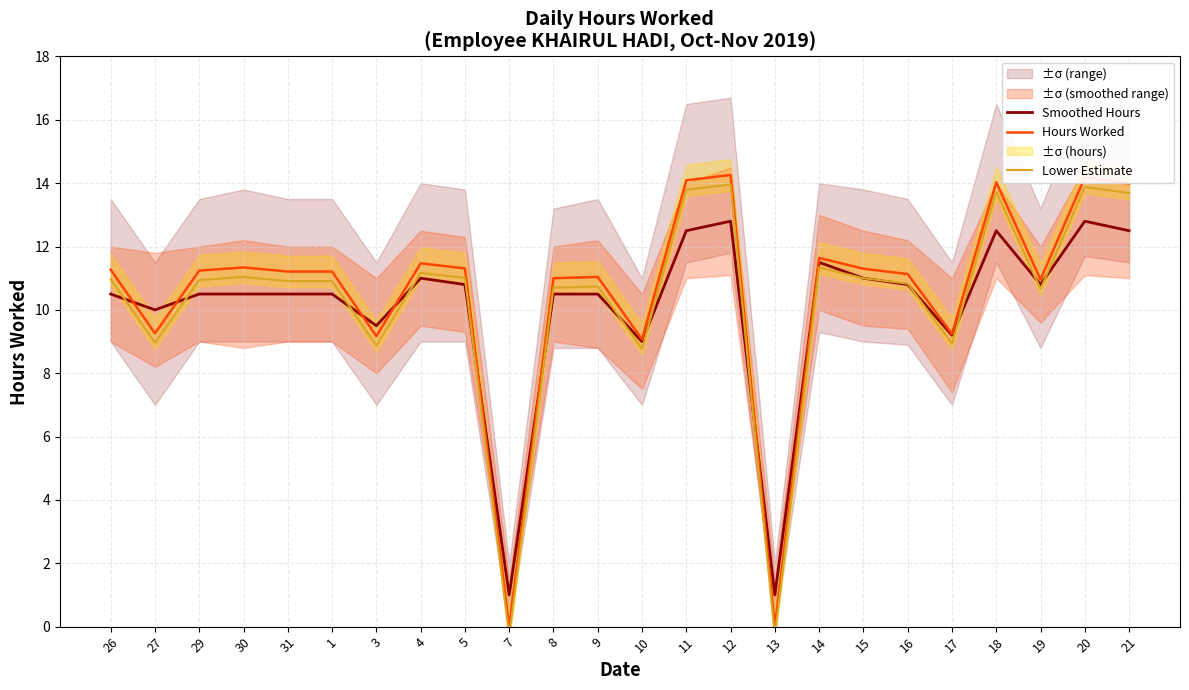

How many interior local peaks does the Hours Worked series have?

7